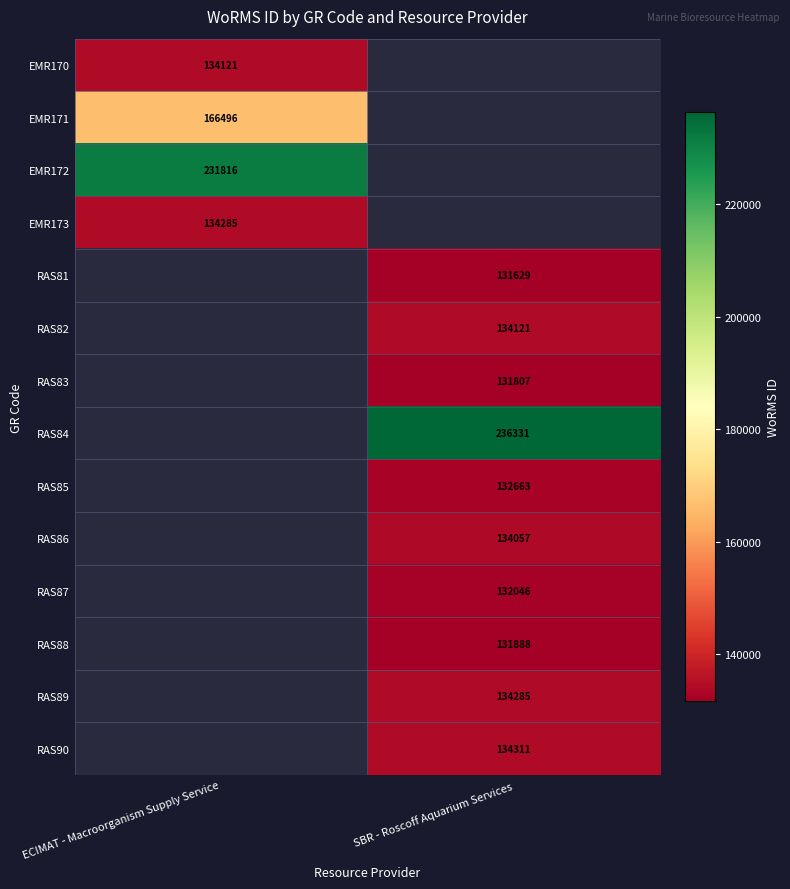

The RAS84 series shows 105947 at SBR - Roscoff Aquarium Services. True or false?

False